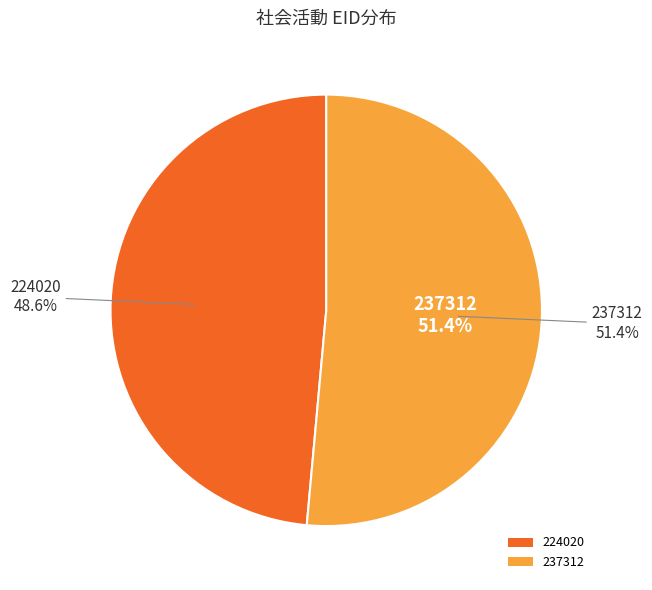

To the nearest percent, what portion does 237312 represent?

51%